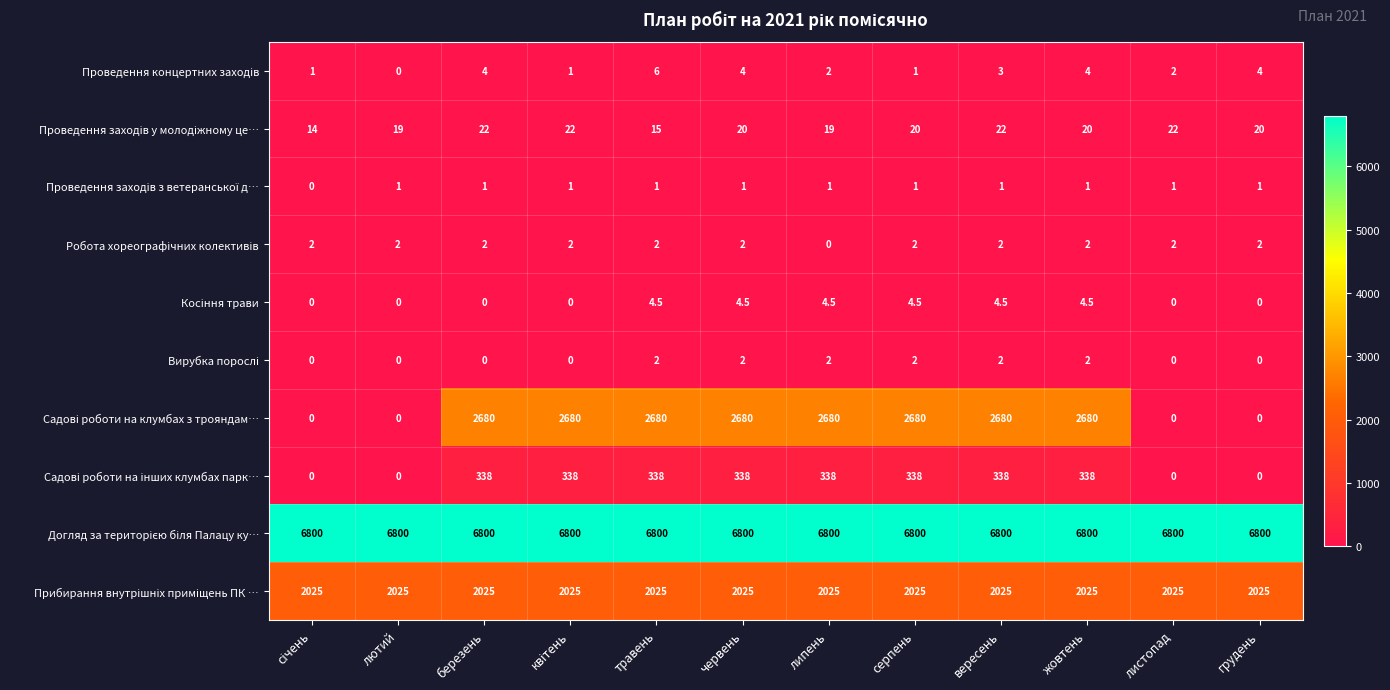

How many series are shown in this chart?

10